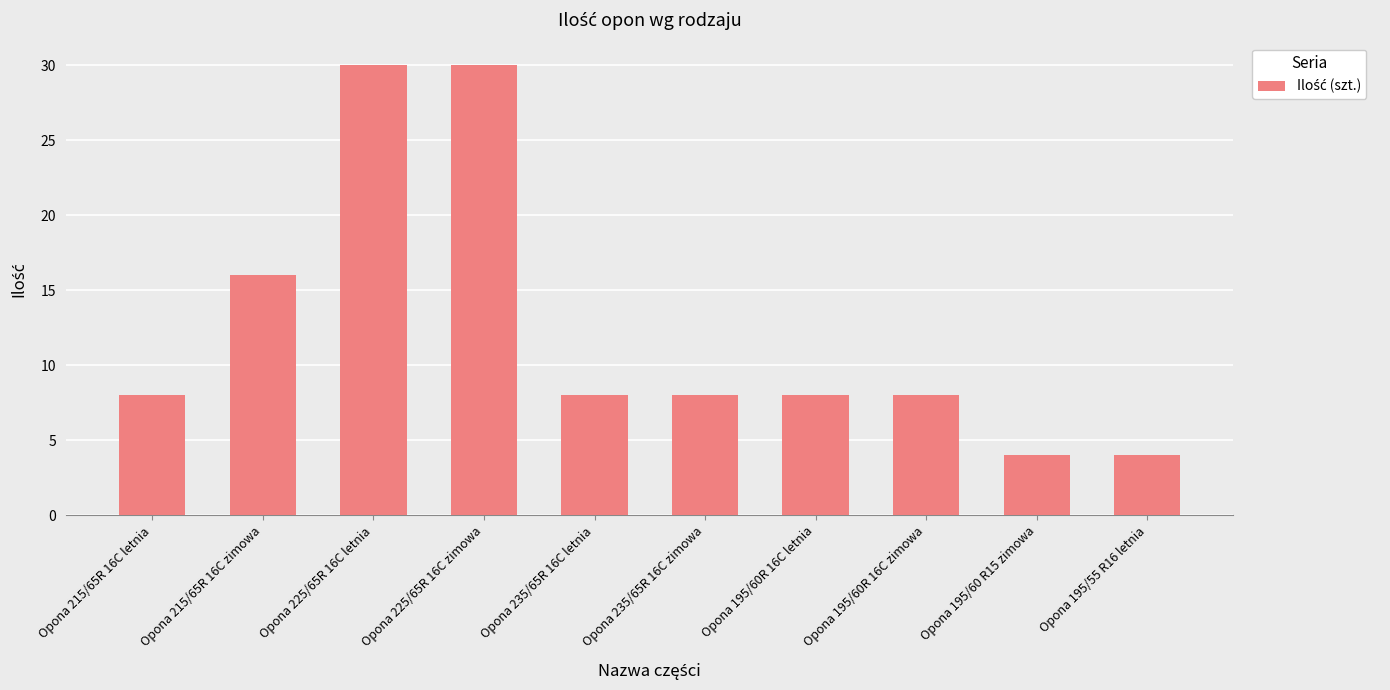

What is the label of the 1st bar from the left?

Opona 215/65R 16C letnia